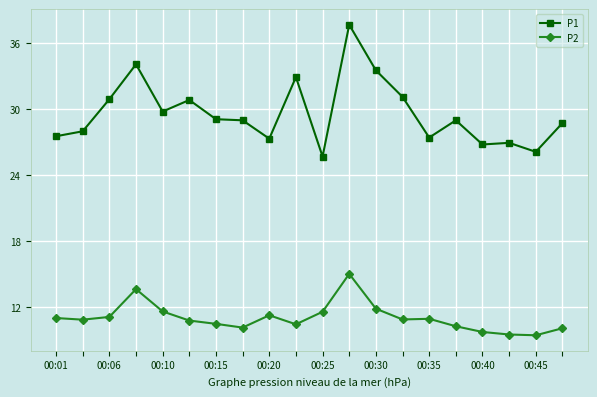

What is the average value of the P1 series?

29.6